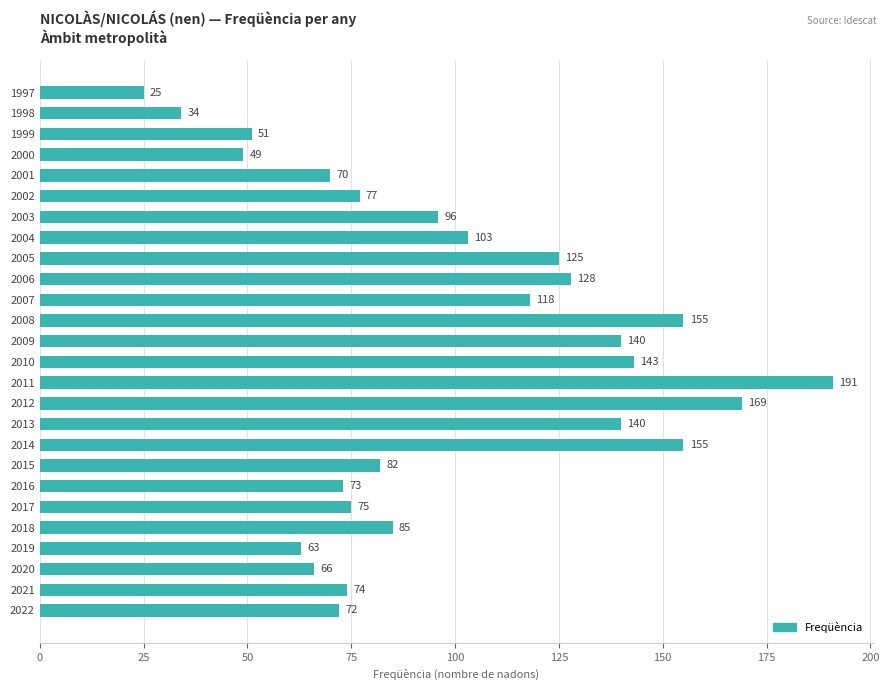

Which label corresponds to the smallest value in the chart?

1997